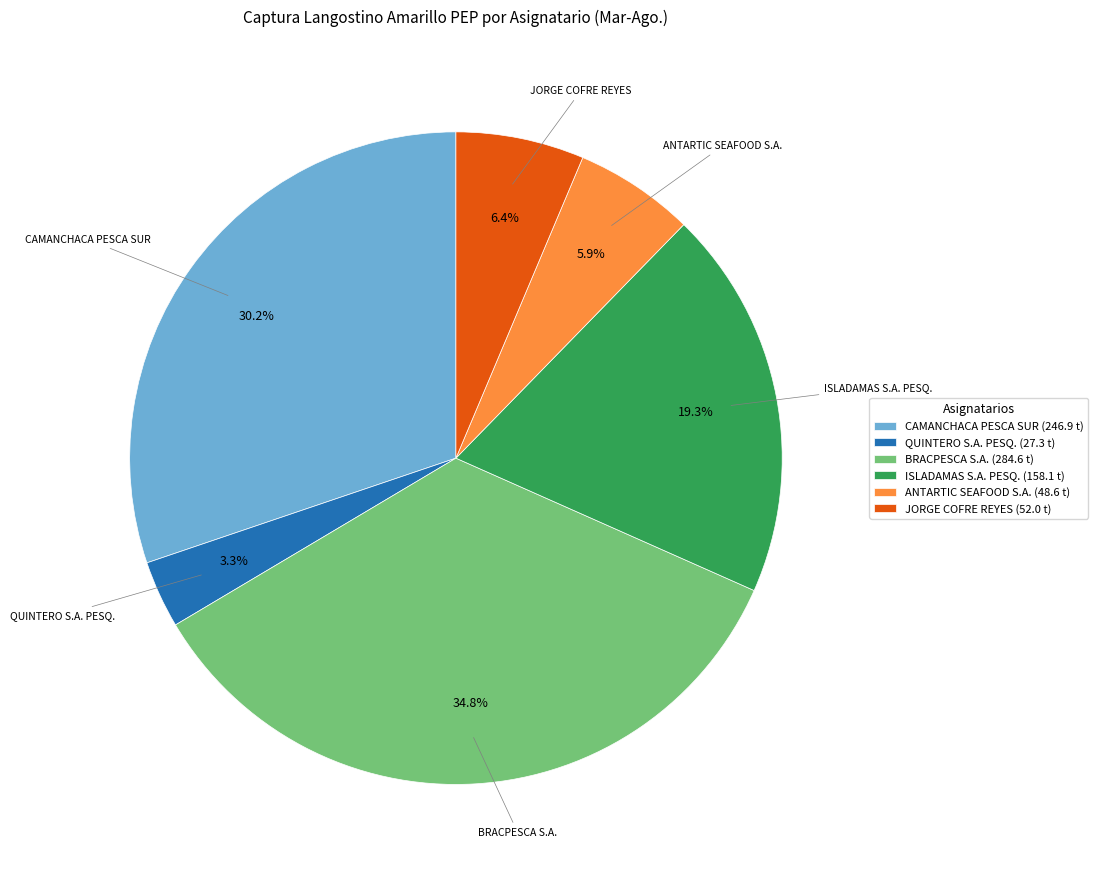

What is the smallest slice in the pie chart?

QUINTERO S.A. PESQ. (27.3 t)